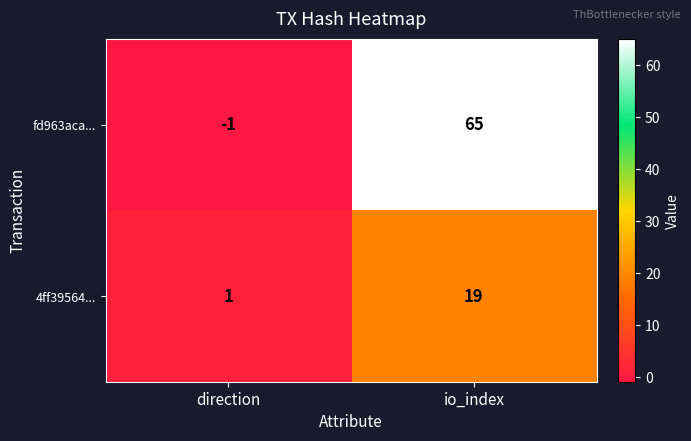

Reading left to right, extract all data points from this chart.

fd963aca...: -1	65
4ff39564...: 1	19